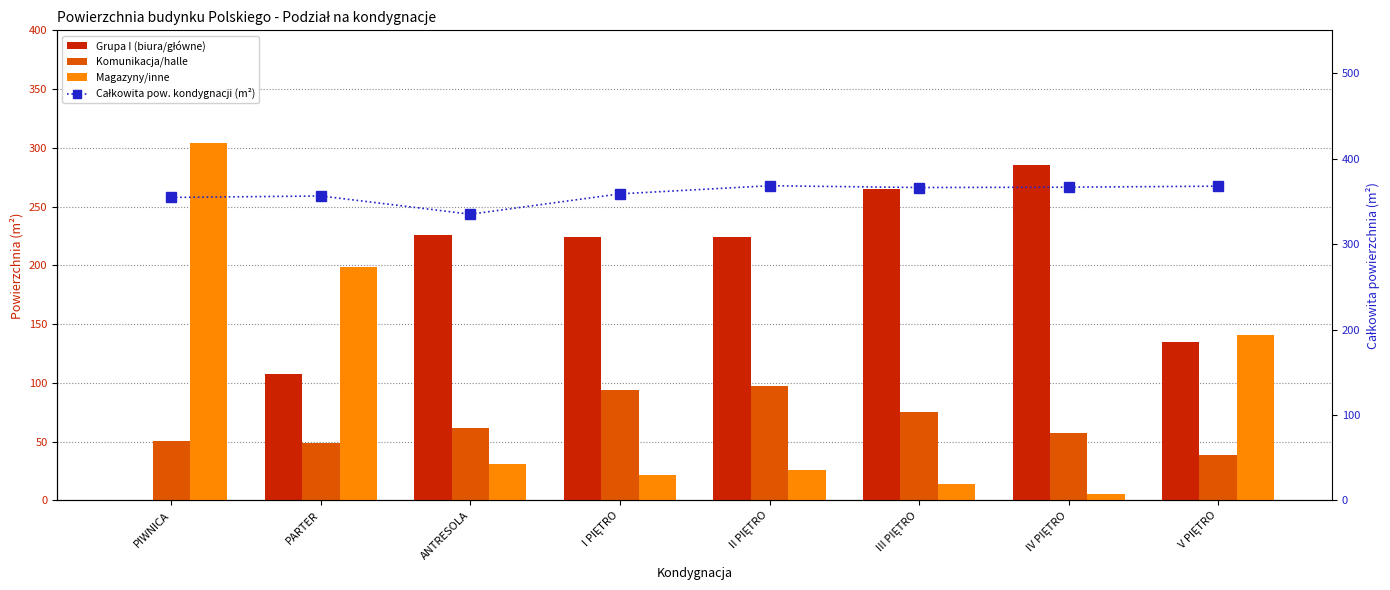

What are all the series names shown in the legend?

Grupa I (biura/główne), Komunikacja/halle, Magazyny/inne, Całkowita pow. kondygnacji (m²)